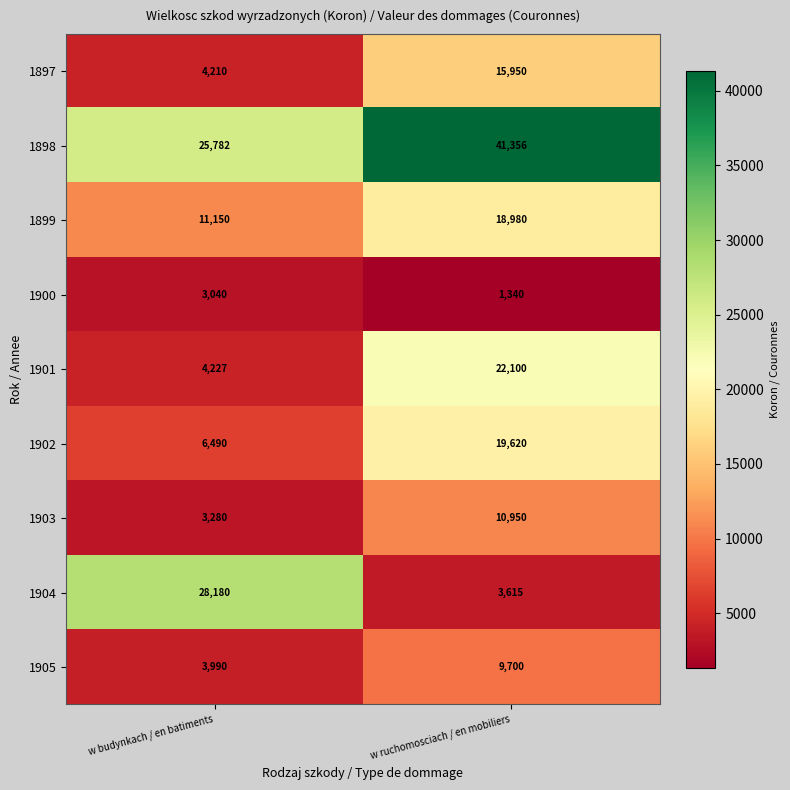

Reading right to left, transcribe all the data shown in this chart.

1897: 15950	4210
1898: 41356	25782
1899: 18980	11150
1900: 1340	3040
1901: 22100	4227
1902: 19620	6490
1903: 10950	3280
1904: 3615	28180
1905: 9700	3990